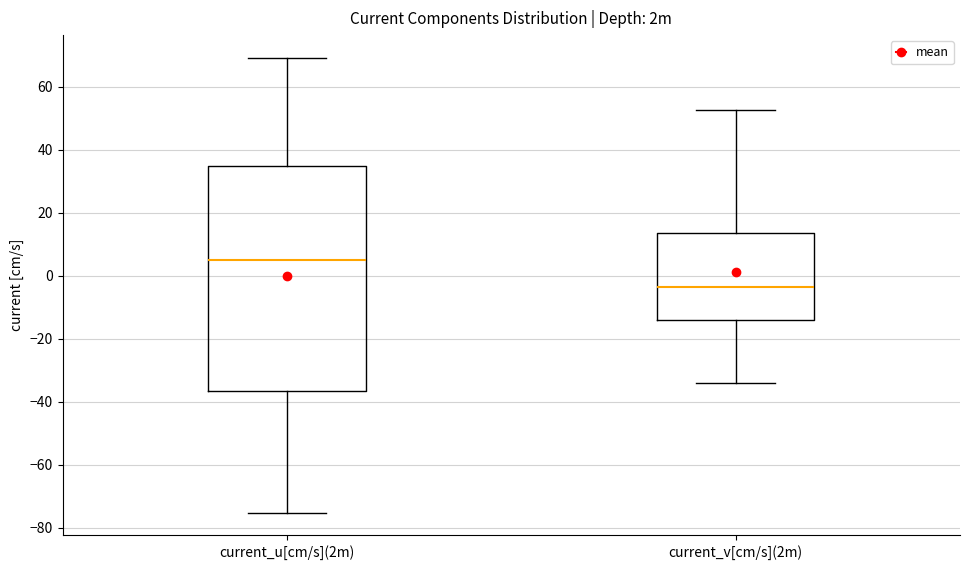

Reading left to right, read every box against the y-axis: the position of its median line, the range the box covers, and the ends of its whiskers. The values are not printed on the chart, so give them approximately, as read against the axis.

current_u[cm/s](2m): median 4, box -36 to 36, whiskers -76 to 70
current_v[cm/s](2m): median -4, box -14 to 14, whiskers -34 to 52